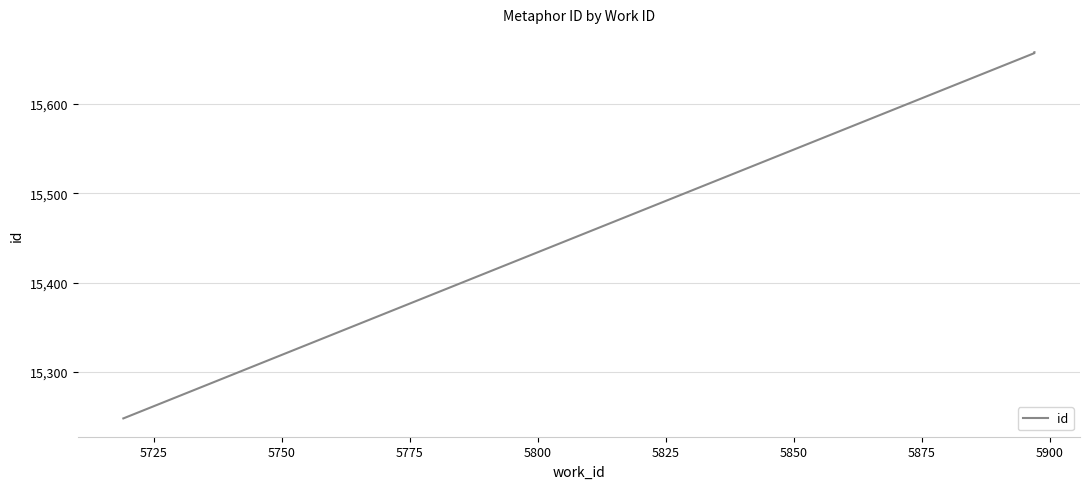

What is the minimum value shown in the chart?

15248